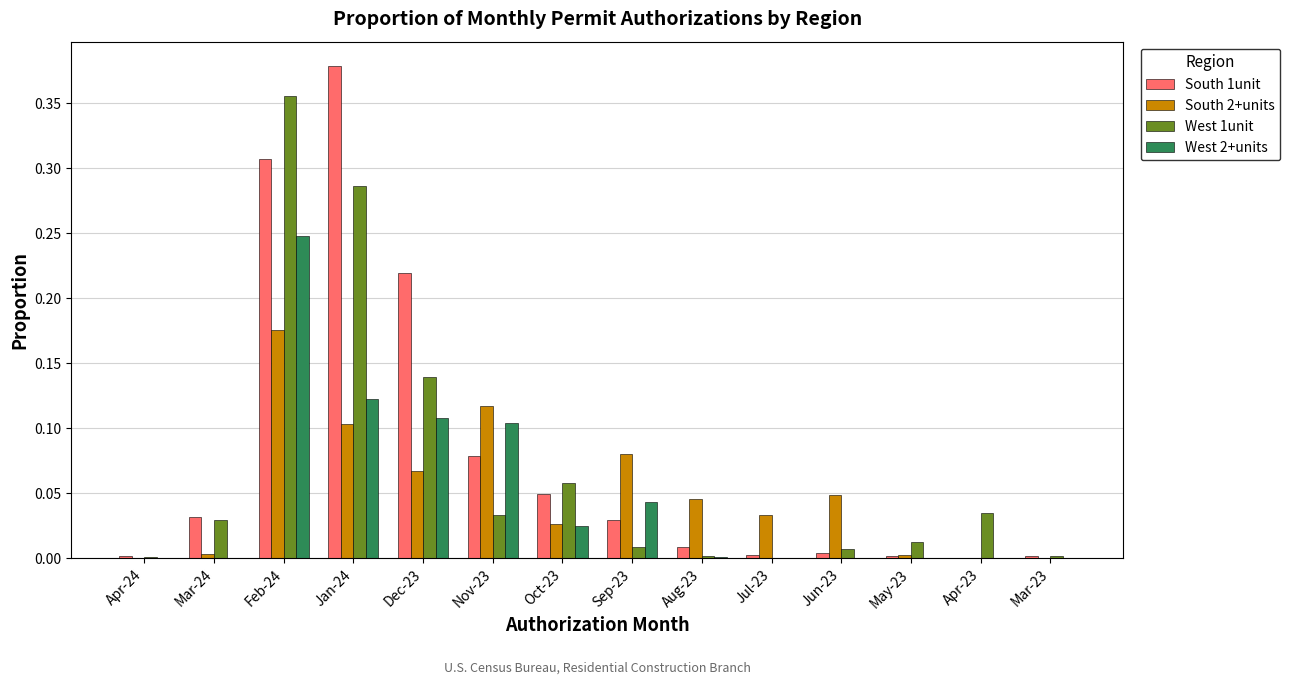

How many groups of bars are there?

14